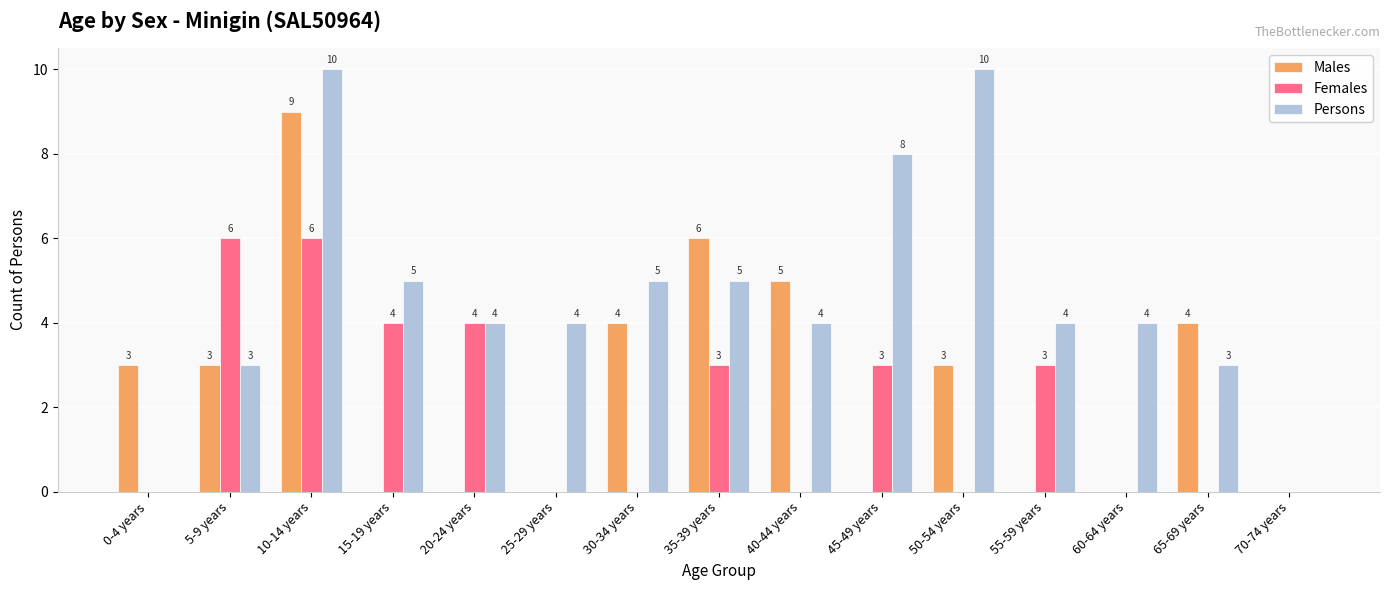

Reading left to right, transcribe all the data shown in this chart.

Males: 3	3	9	0	0	0	4	6	5	0	3	0	0	4	0
Females: 0	6	6	4	4	0	0	3	0	3	0	3	0	0	0
Persons: 0	3	10	5	4	4	5	5	4	8	10	4	4	3	0